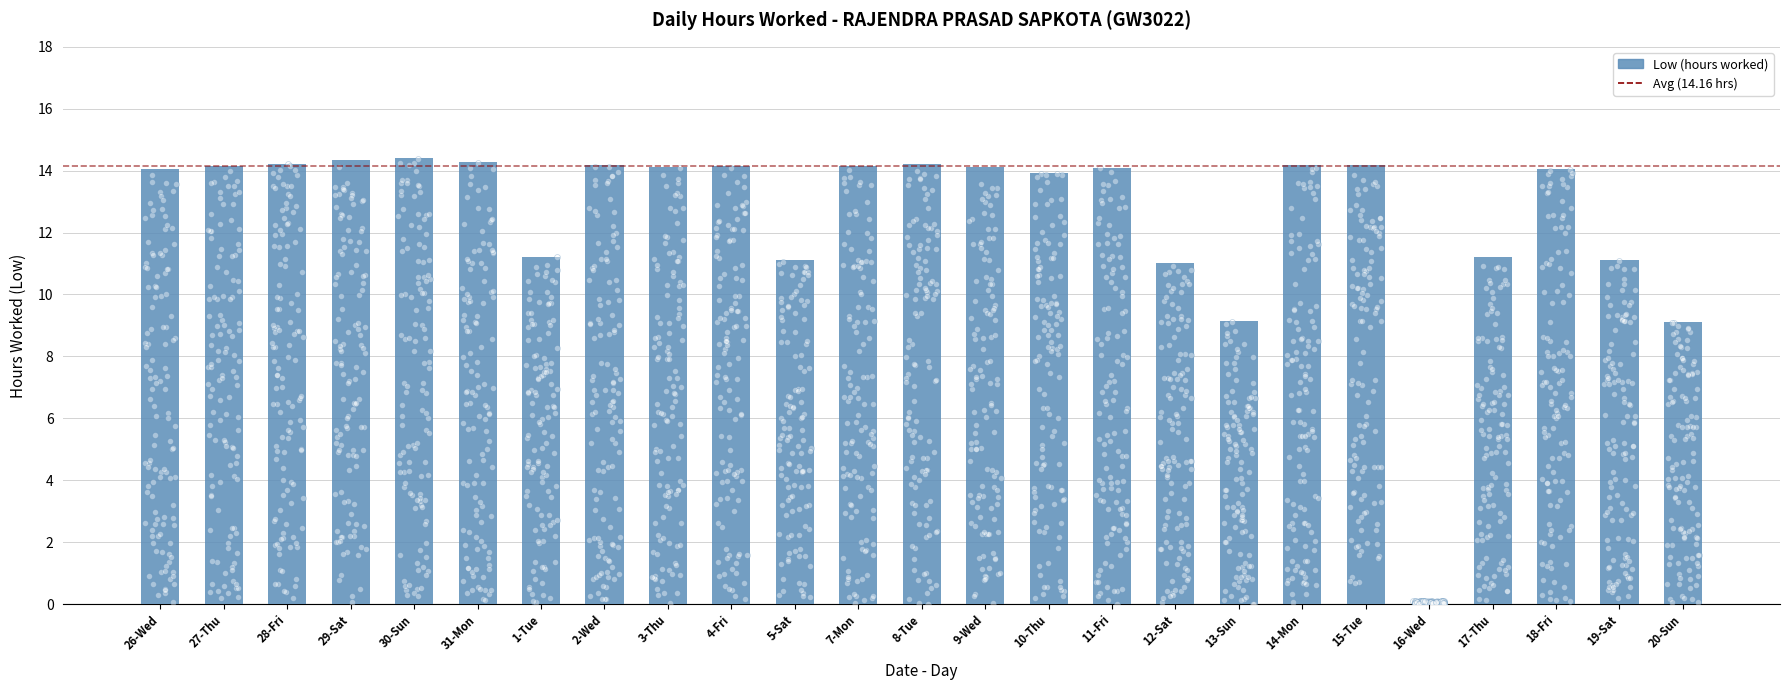

What is the change in value from 10-Thu to 13-Sun?

-4.8